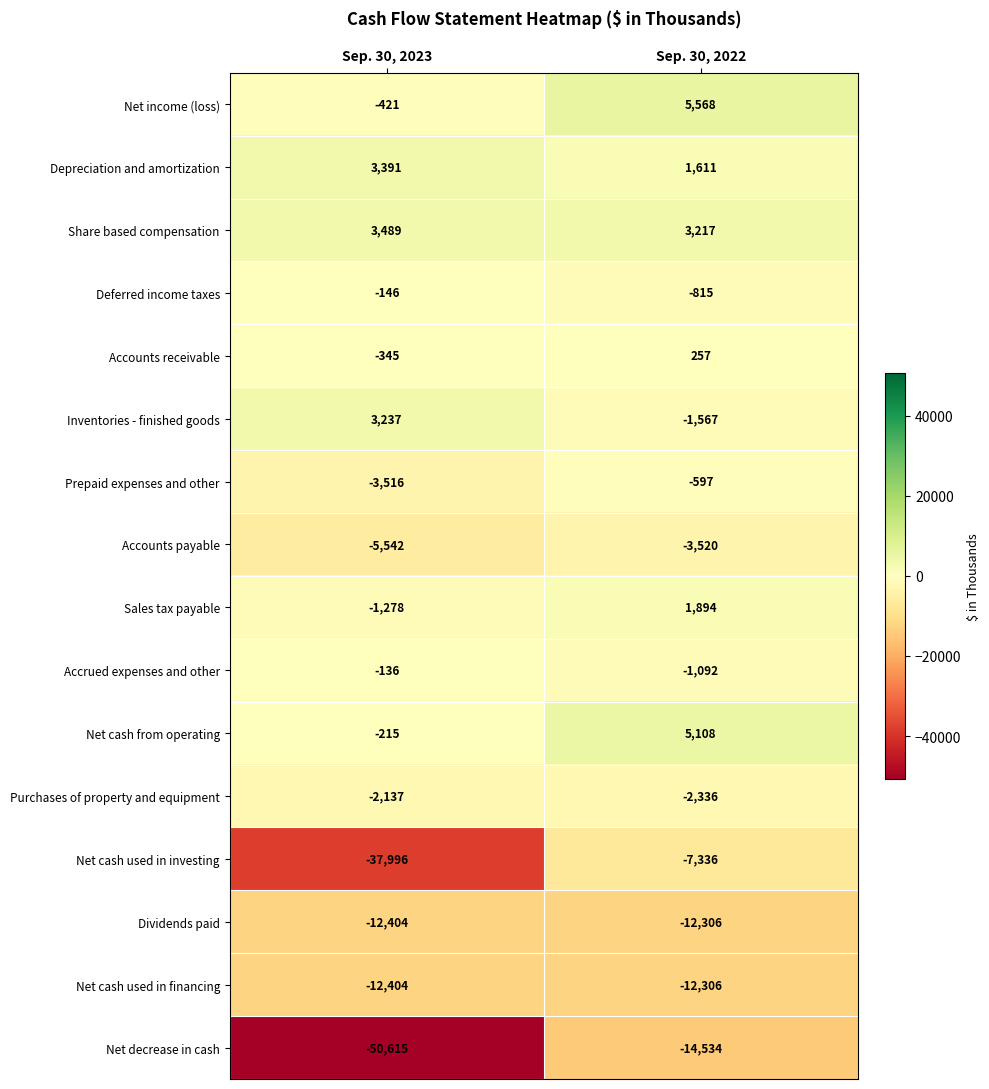

Which series has the largest total across all categories?

Share based compensation